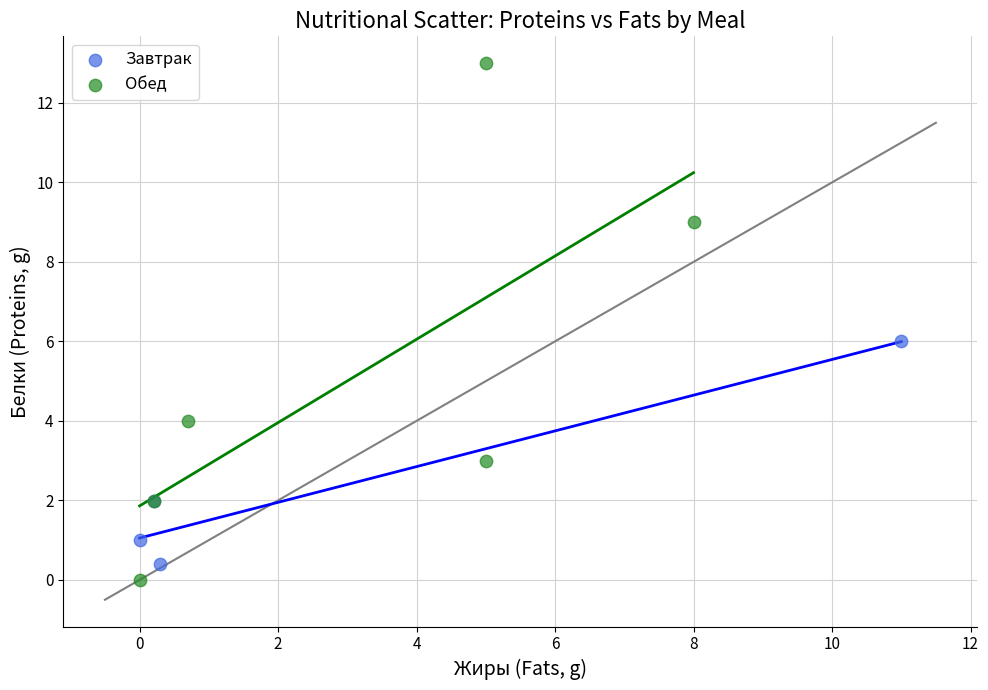

Which series has the largest Y range (max minus min)?

Обед